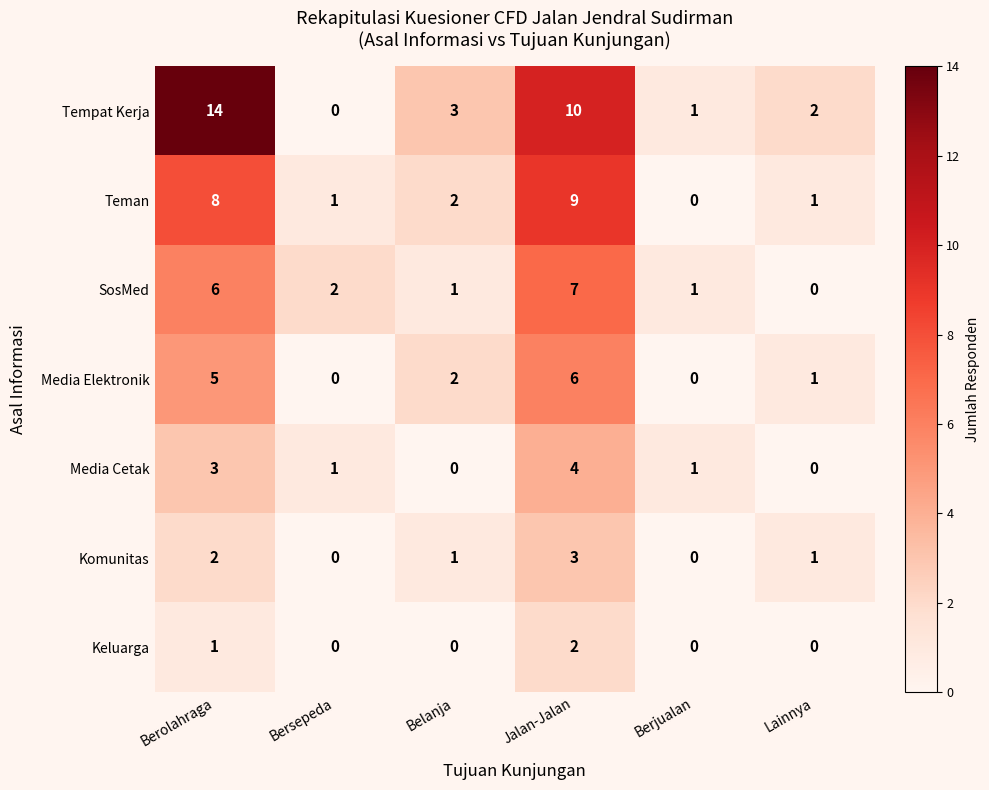

How many distinct data groups are displayed?

7